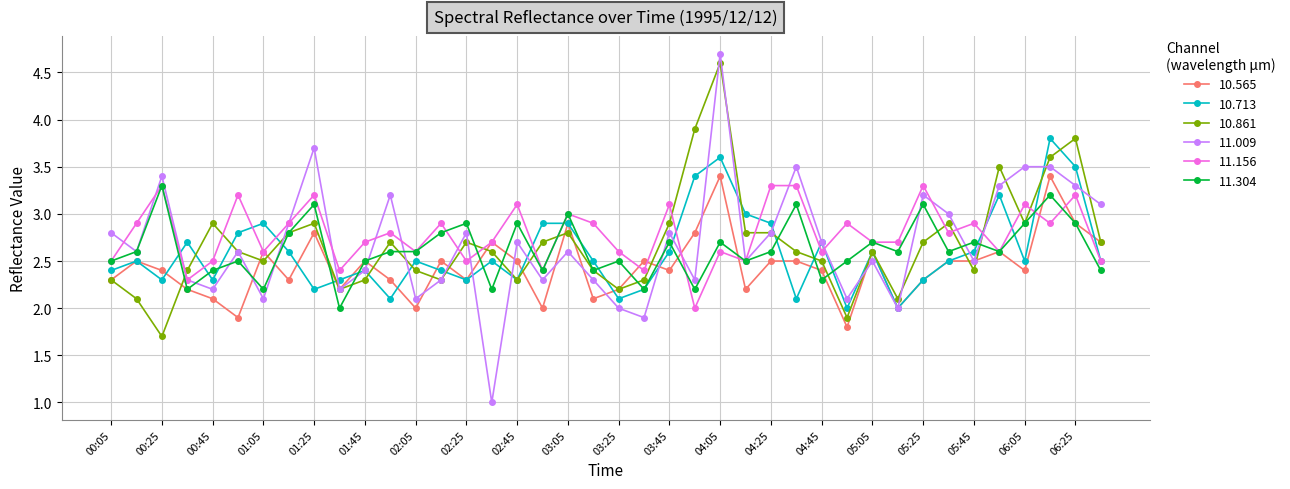

How many lines are shown in the chart?

6